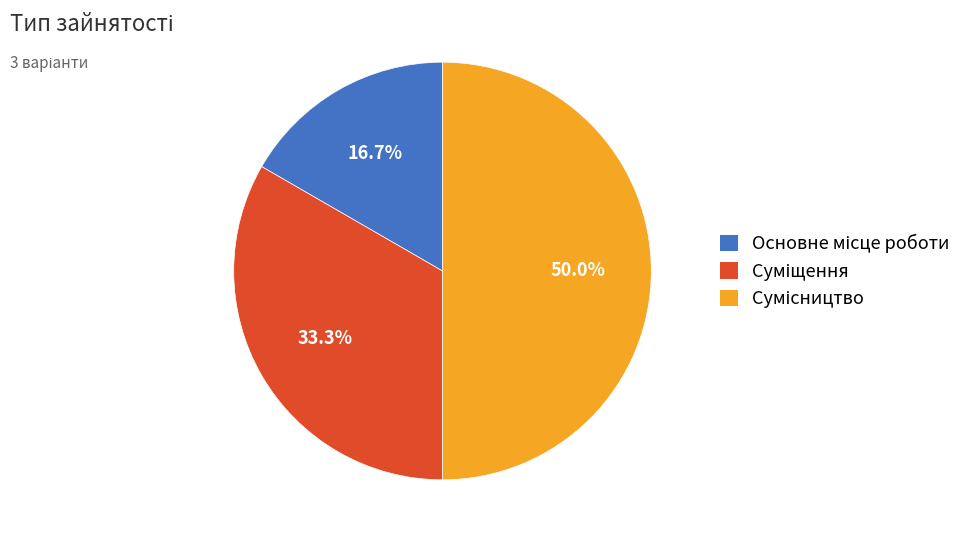

How many slices are in this pie chart?

3